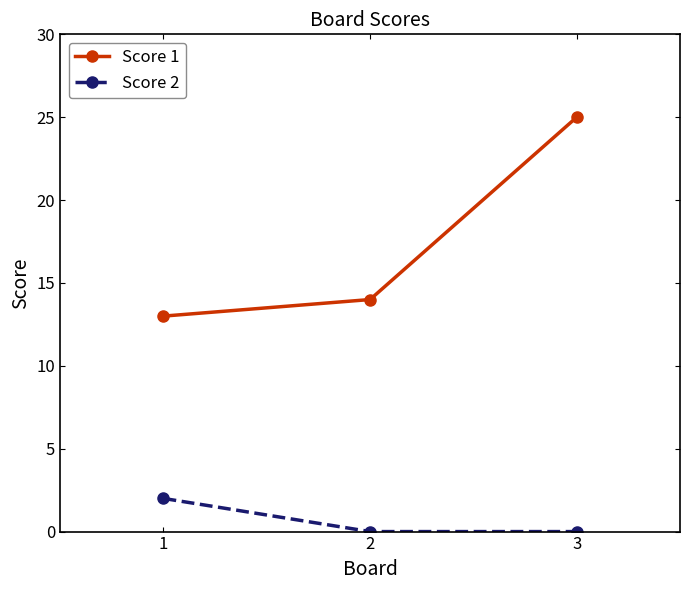

Reading left to right, extract all data points from this chart.

Score 1: 13	14	25
Score 2: 2	0	0